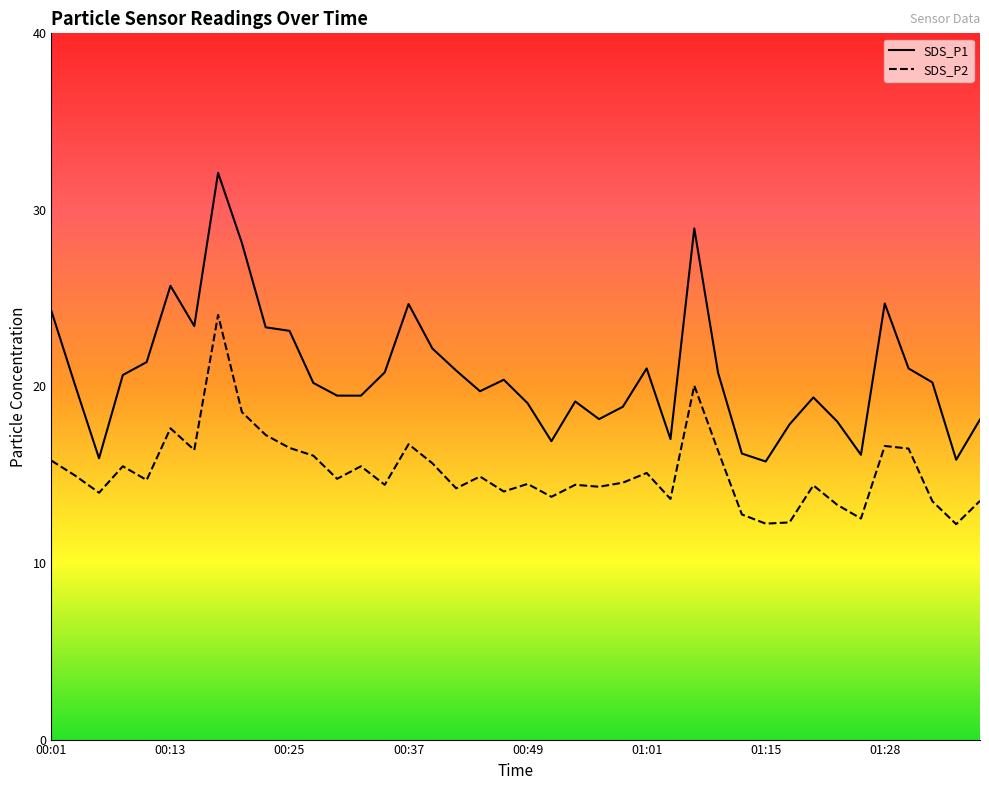

At how many categories does at least one series exceed 13?

40